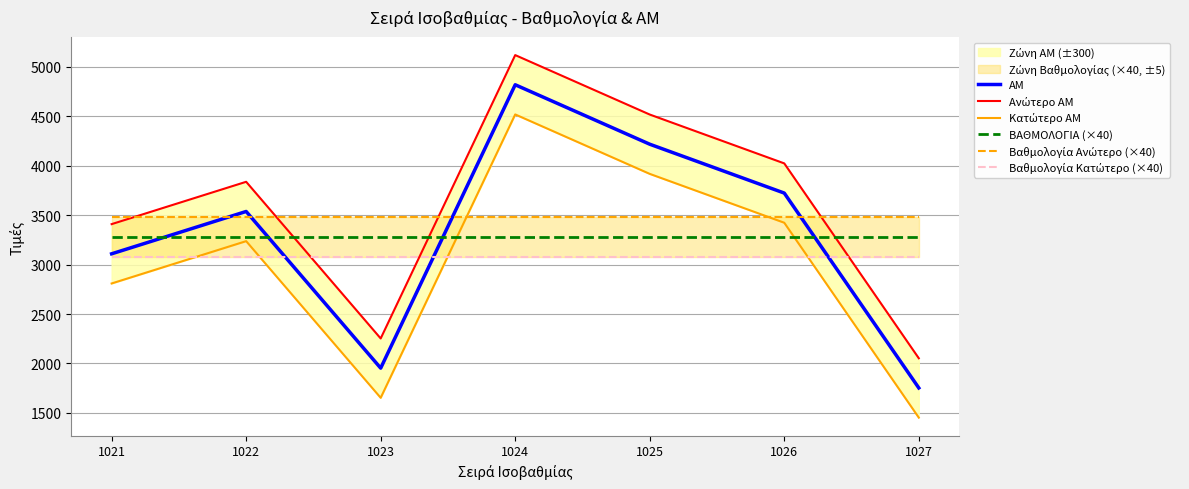

The Βαθμολογία Κατώτερο (×40) series shows 619 at 1025. True or false?

False